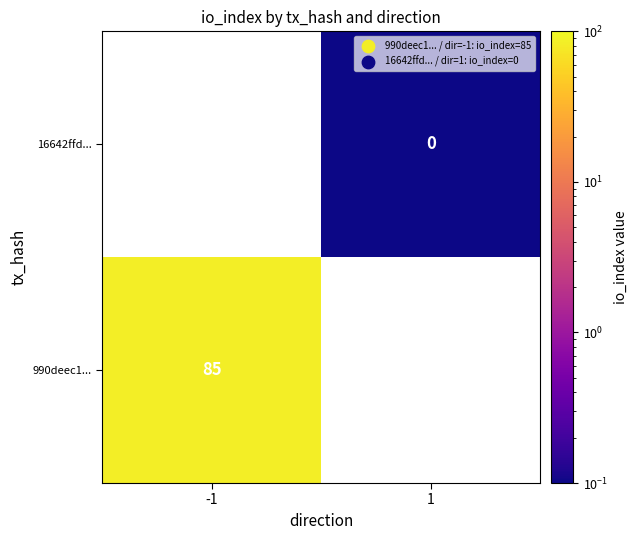

The value of 990deec1... at -1 is 48. True or false?

False